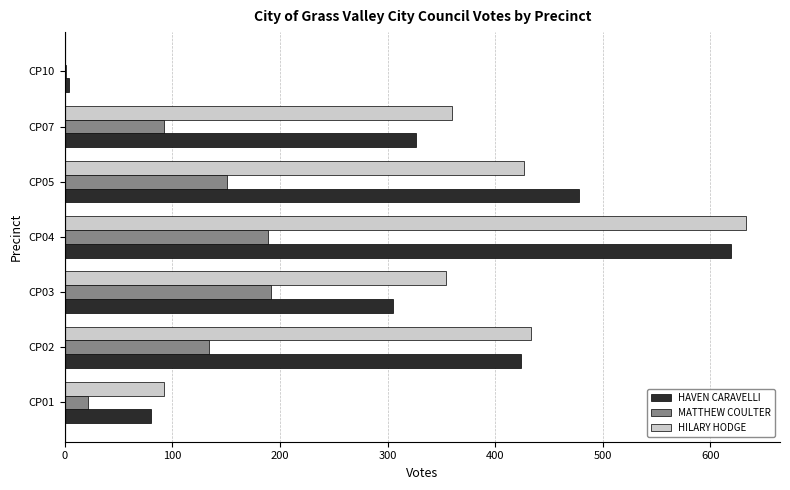

What is the greatest value displayed?

633